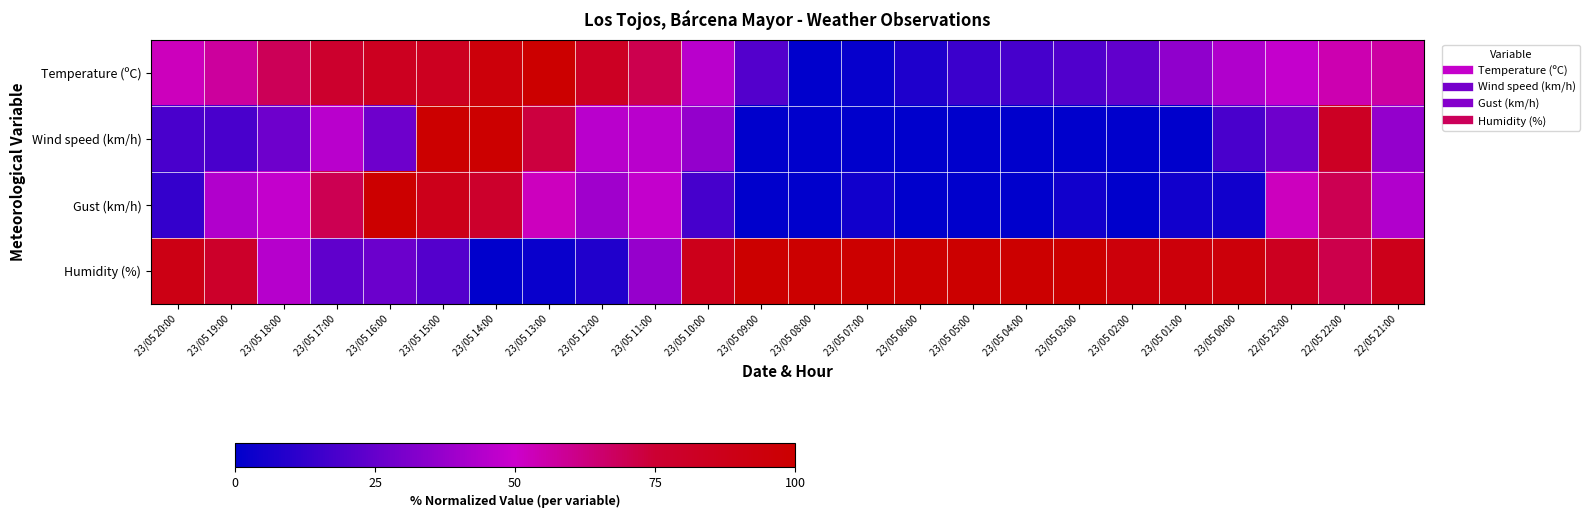

At how many categories does at least one series exceed 83?

18